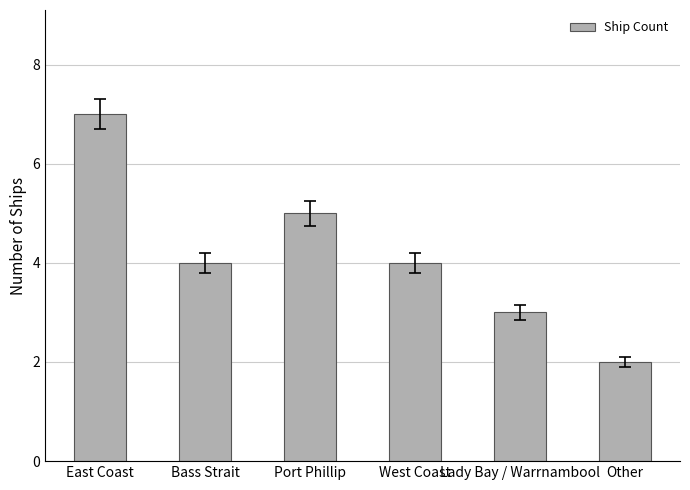

At which category does the chart reach its minimum across all series?

Other